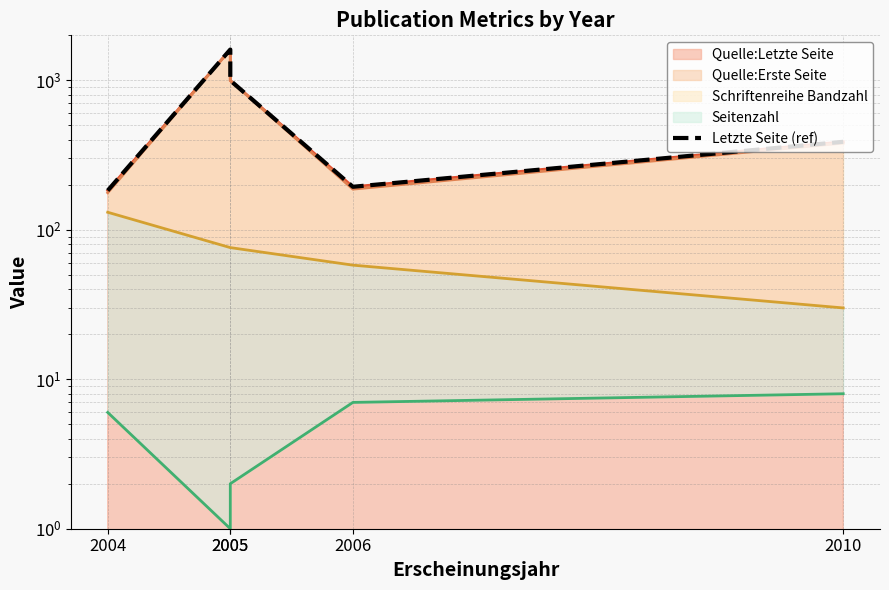

How many interior local valleys (lower than both neighbors) does the data have?

1